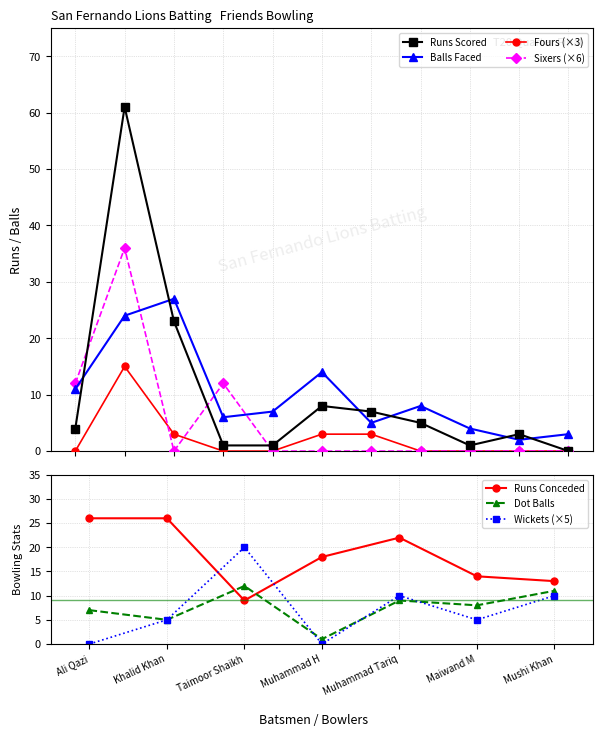

What is the total value across all series at Manoj K?

5